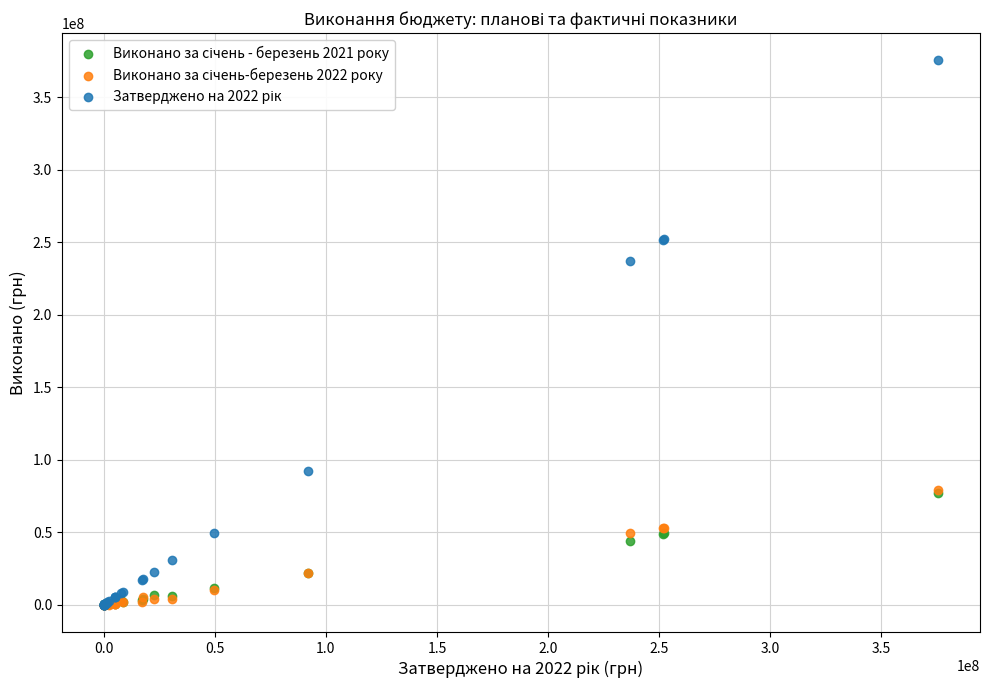

Across all series, what Y value is closest to 187792550?

236977400.0